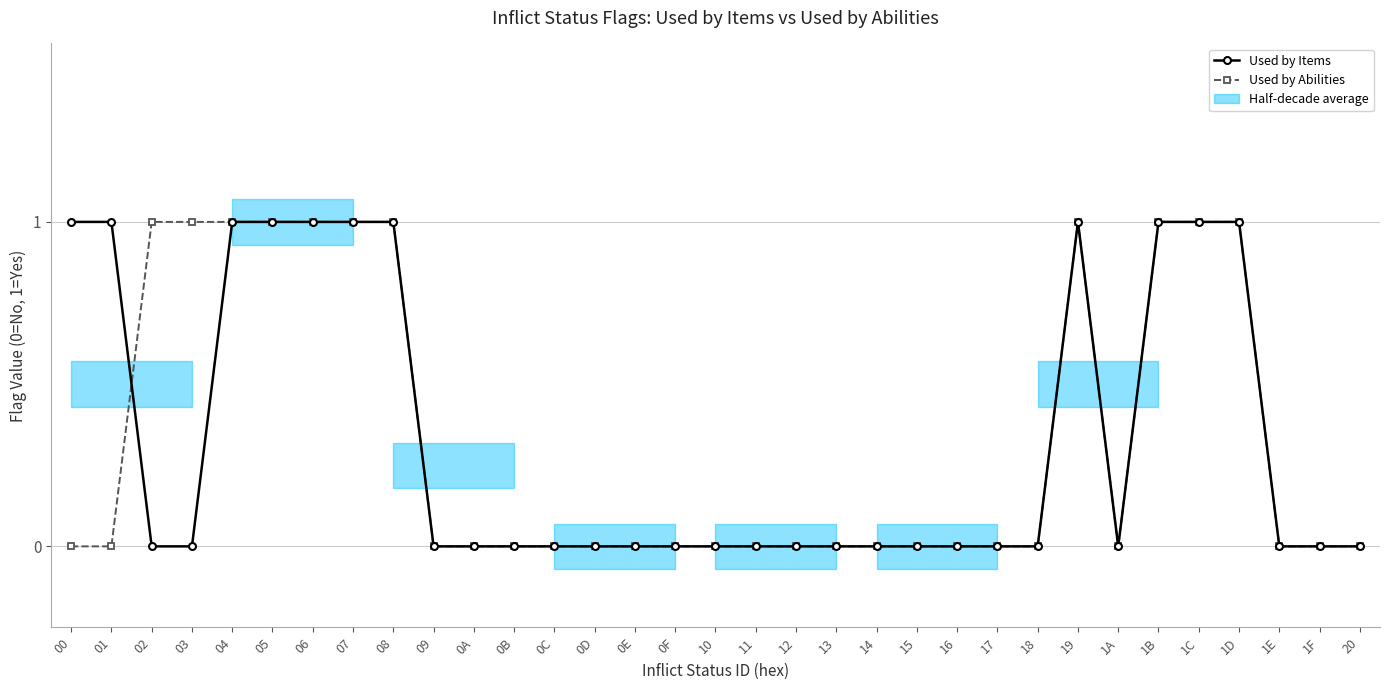

Count the number of categories in the chart.

33